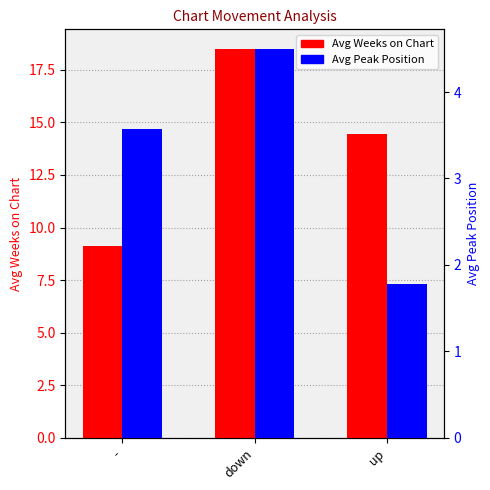

At which category is the sum across all series the highest?

down